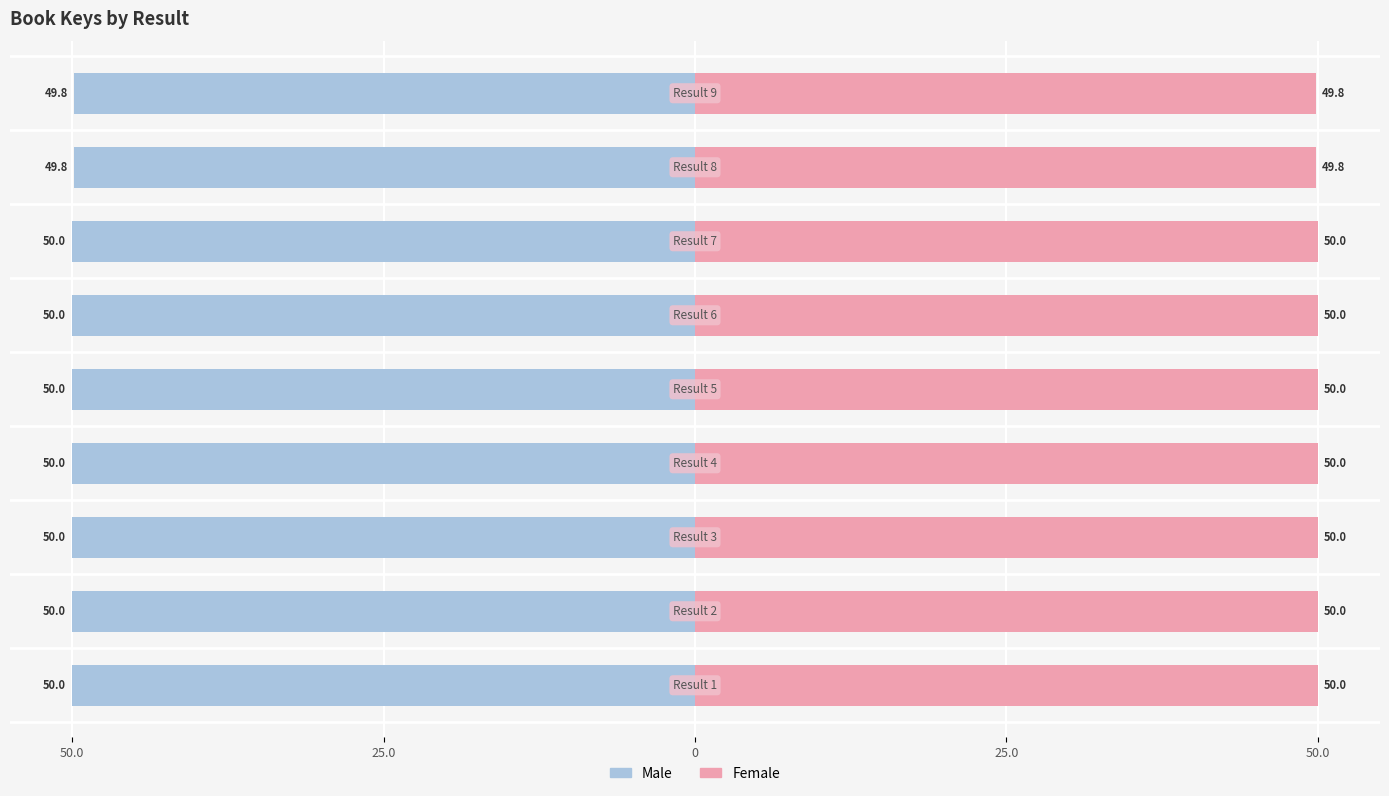

Does the chart contain stacked bars?

No